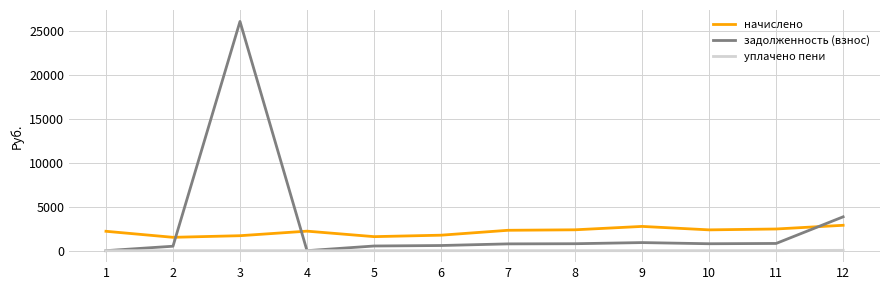

What is the average value of the задолженность (взнос) series?

2967.0